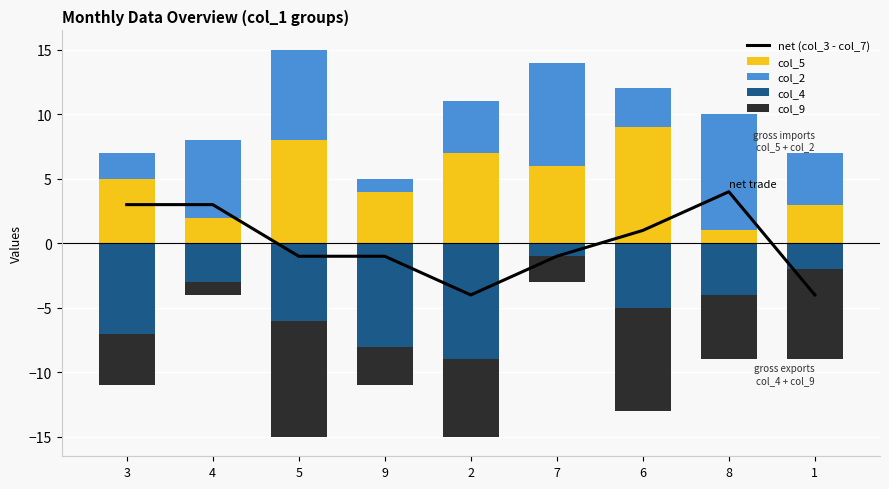

At which category is the sum across all series the highest?

7